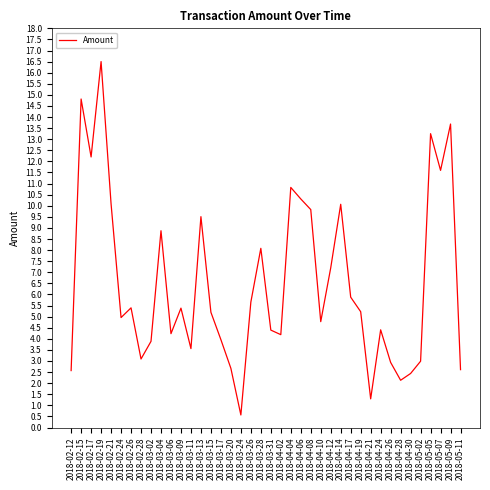

What is the ratio of the value at 2018-02-28 to the value at 2018-03-28?

0.4